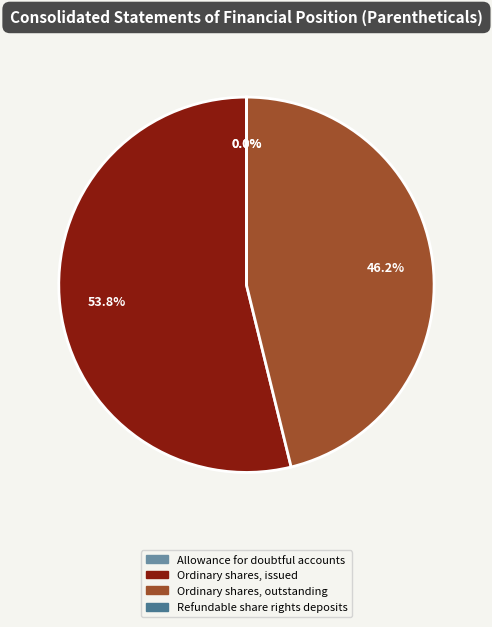

To the nearest percent, what is the difference between the largest and smallest slice percentages?

54%